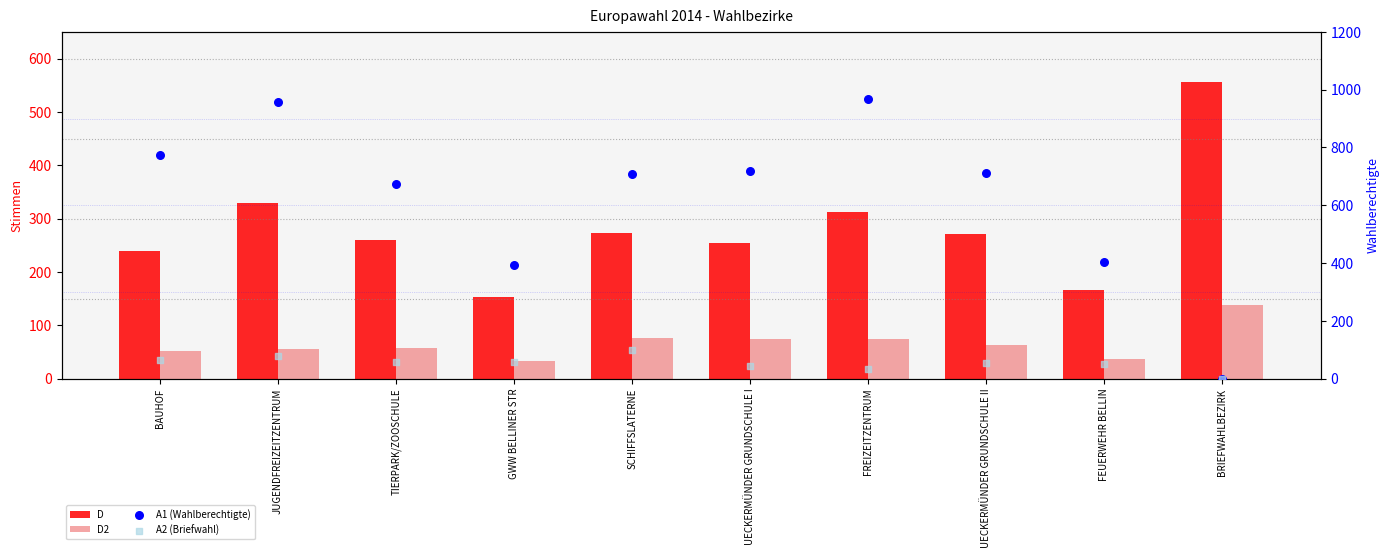

At how many categories does at least one series exceed 897?

2